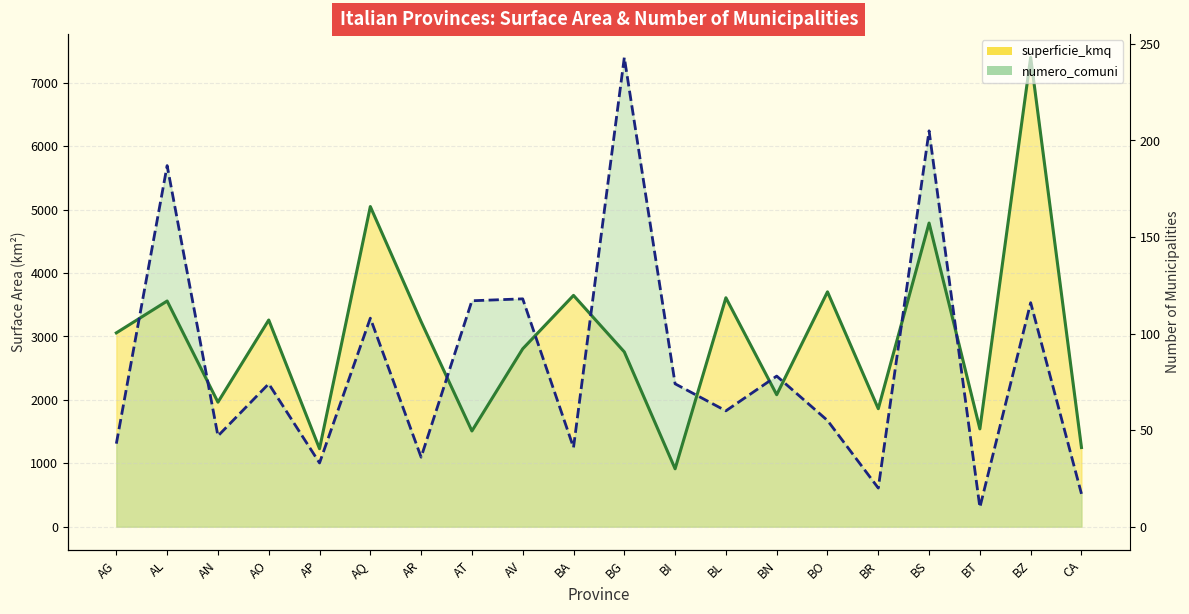

At how many categories does at least one series exceed 7216?

2